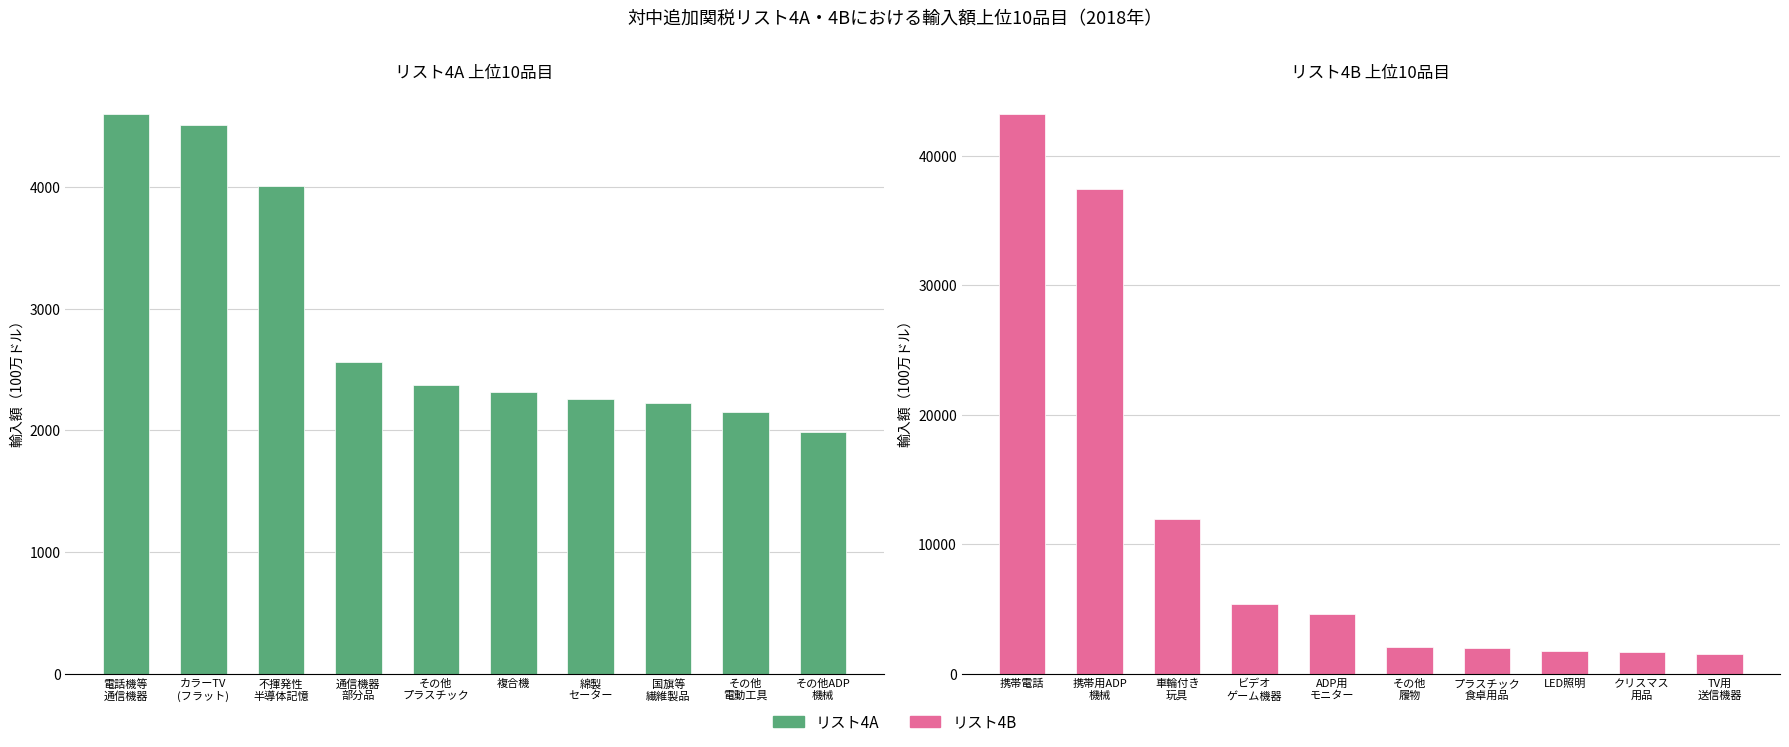

Count the number of categories in the chart.

10